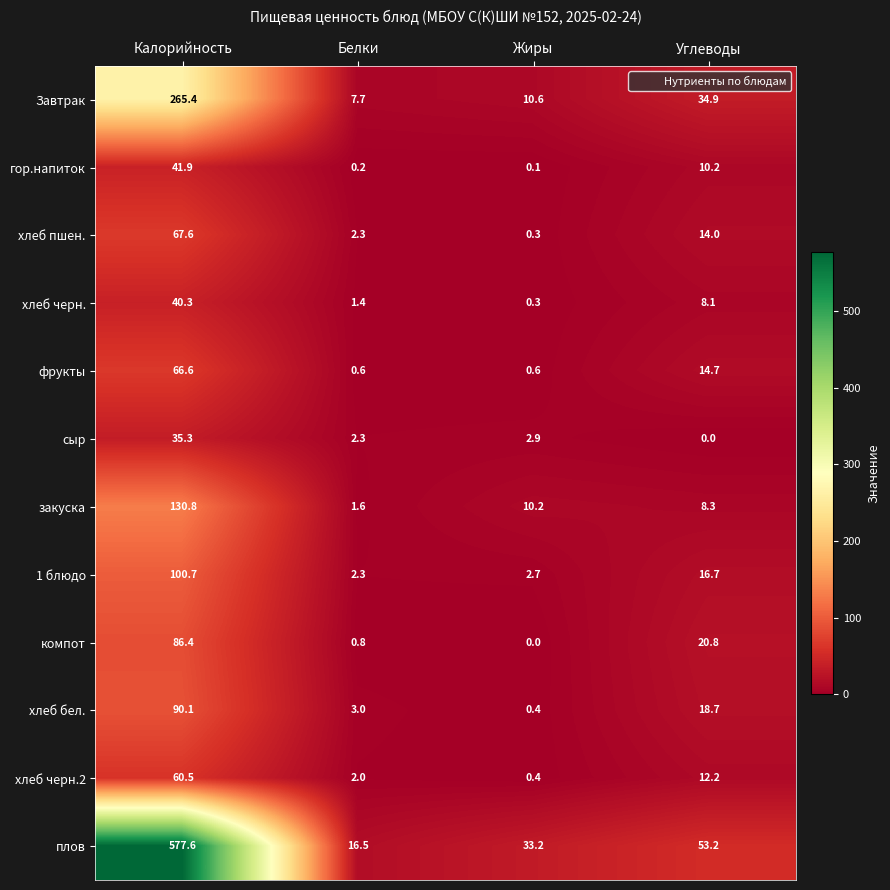

What is the difference between the хлеб черн. values at Жиры and Углеводы?

7.8